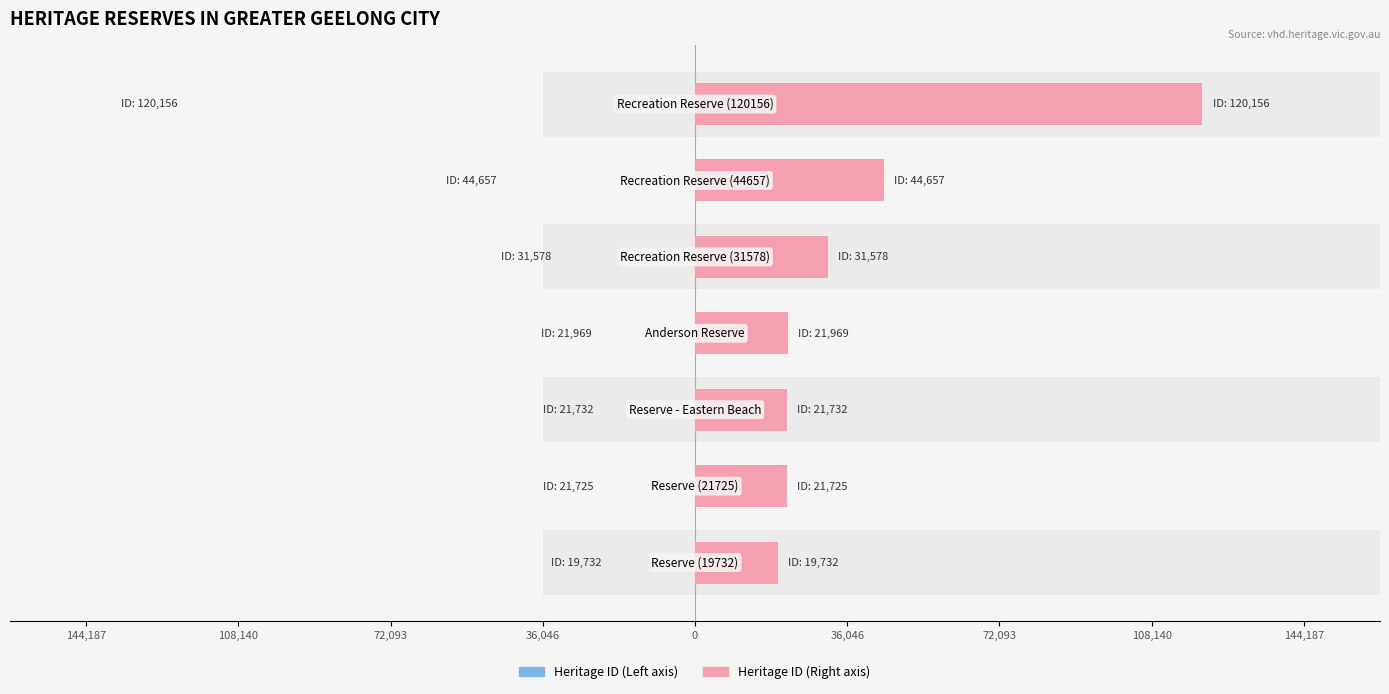

Does the chart contain stacked bars?

No